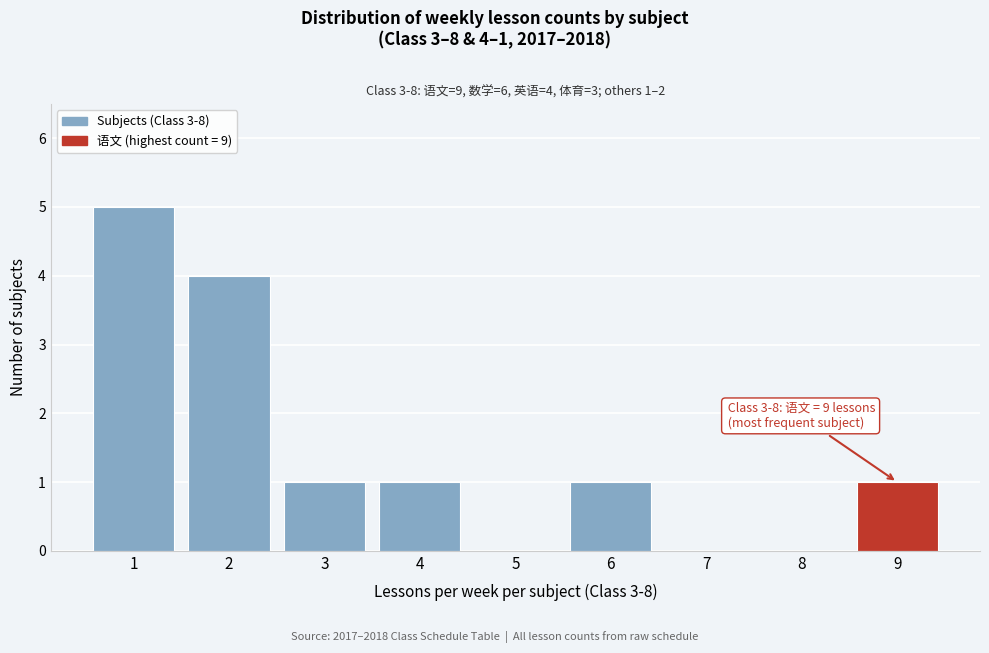

Reading left to right, what are all the values shown in this chart?

1=5	2=4	3=1	4=1	5=0	6=1	7=0	8=0	9=1